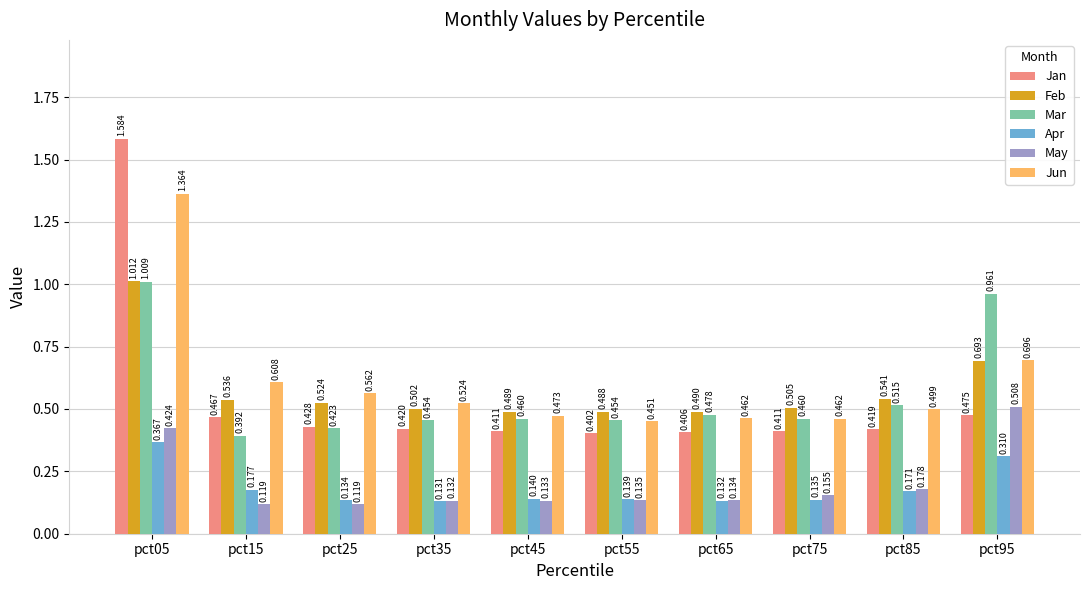

Which series has the widest spread of values?

Jan